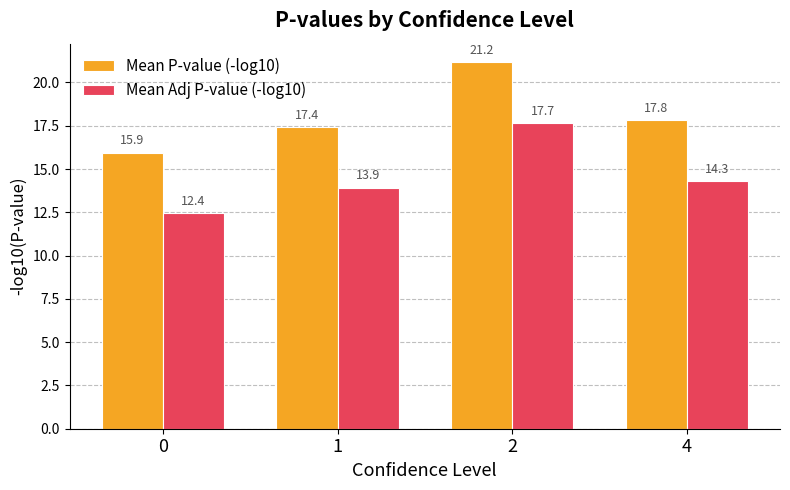

Reading left to right, transcribe all the data shown in this chart.

Mean P-value (-log10): 15.9	17.4	21.2	17.8
Mean Adj P-value (-log10): 12.4	13.9	17.7	14.3